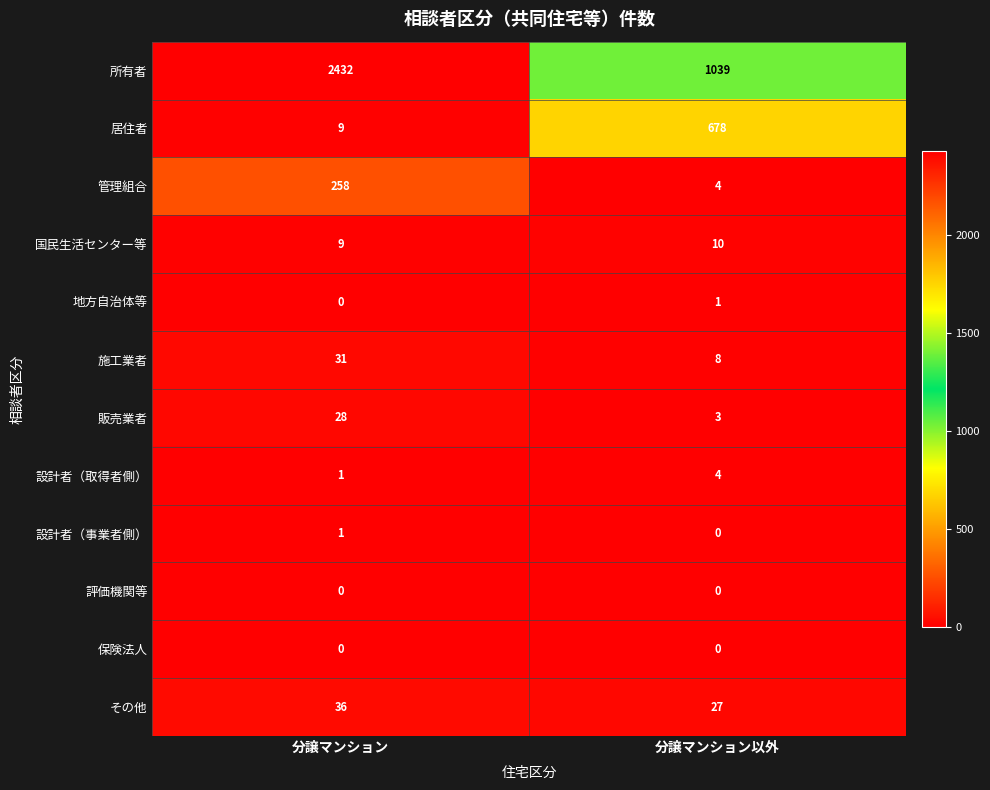

Rank the categories by 管理組合 value from highest to lowest.

分譲マンション, 分譲マンション以外